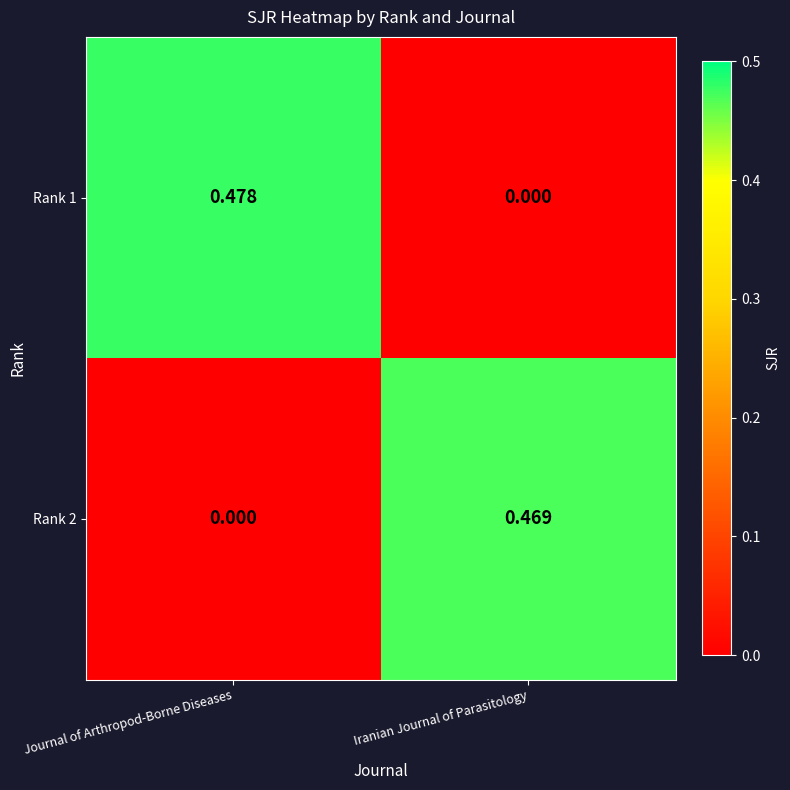

Which series has the largest range (max minus min)?

Rank 1